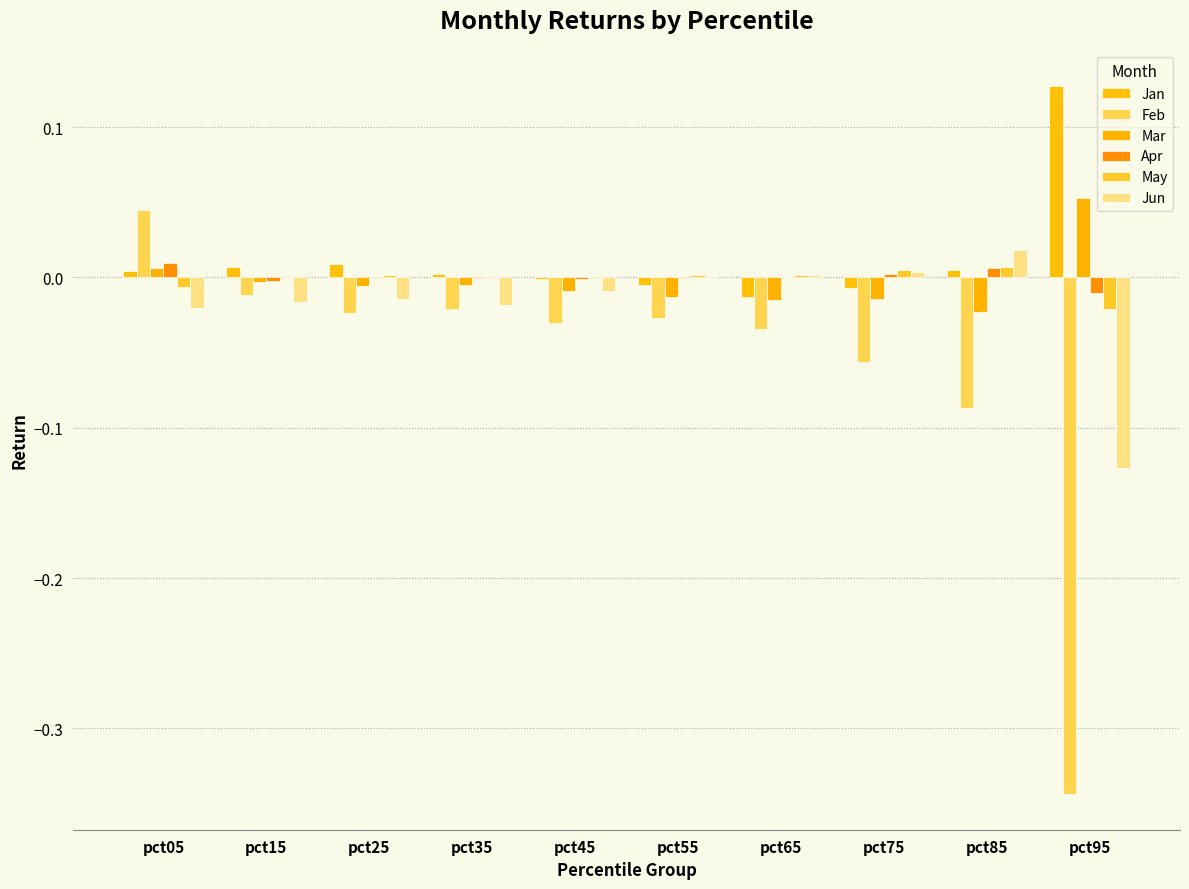

How many data points does each series have?

10